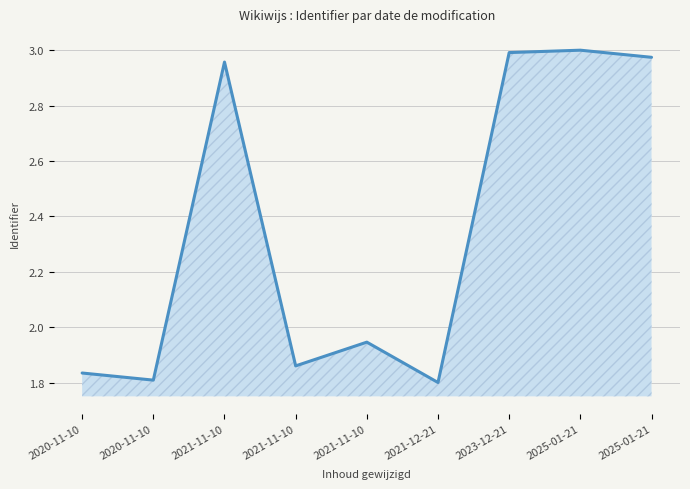

Which has a higher value, 2021-11-10 or 2021-11-10?

2021-11-10